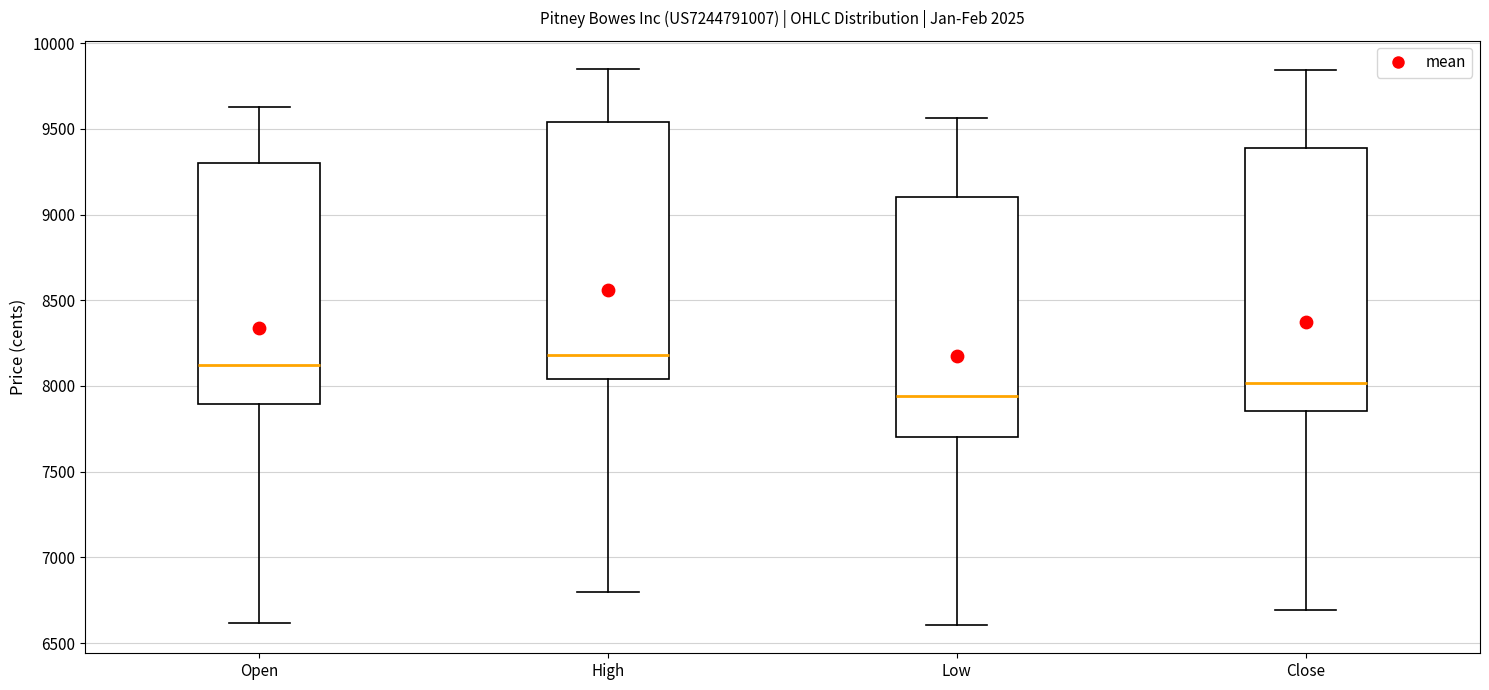

Reading left to right, read every box against the y-axis: the position of its median line, the range the box covers, and the ends of its whiskers. The values are not printed on the chart, so give them approximately, as read against the axis.

Open: median 8100, box 7900 to 9300, whiskers 6600 to 9650
High: median 8200, box 8050 to 9550, whiskers 6800 to 9850
Low: median 7950, box 7700 to 9100, whiskers 6600 to 9550
Close: median 8000, box 7850 to 9400, whiskers 6700 to 9850